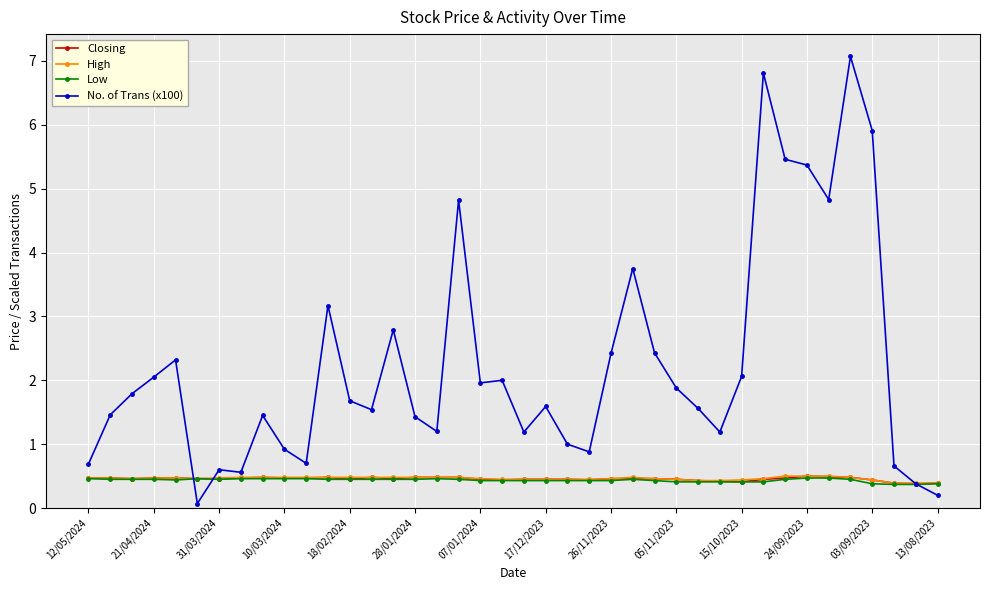

How many lines are shown in the chart?

4